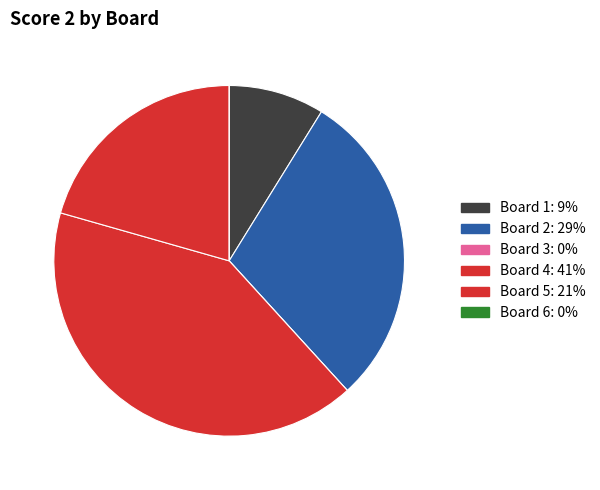

To the nearest percent, what is the difference between the Board 2 and Board 3 slice percentages?

29%